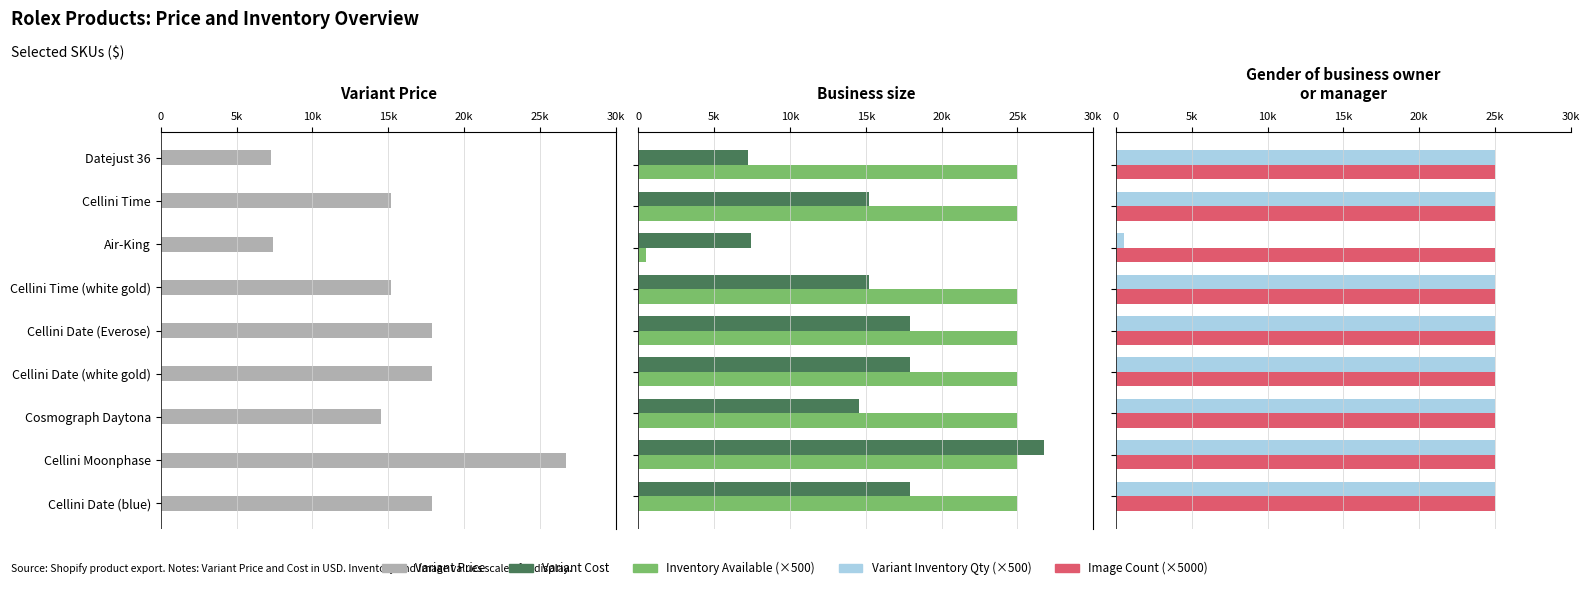

What are all the series names shown in the legend?

Variant Price, Variant Cost, Inventory Available, Variant Inventory Qty, Image Count